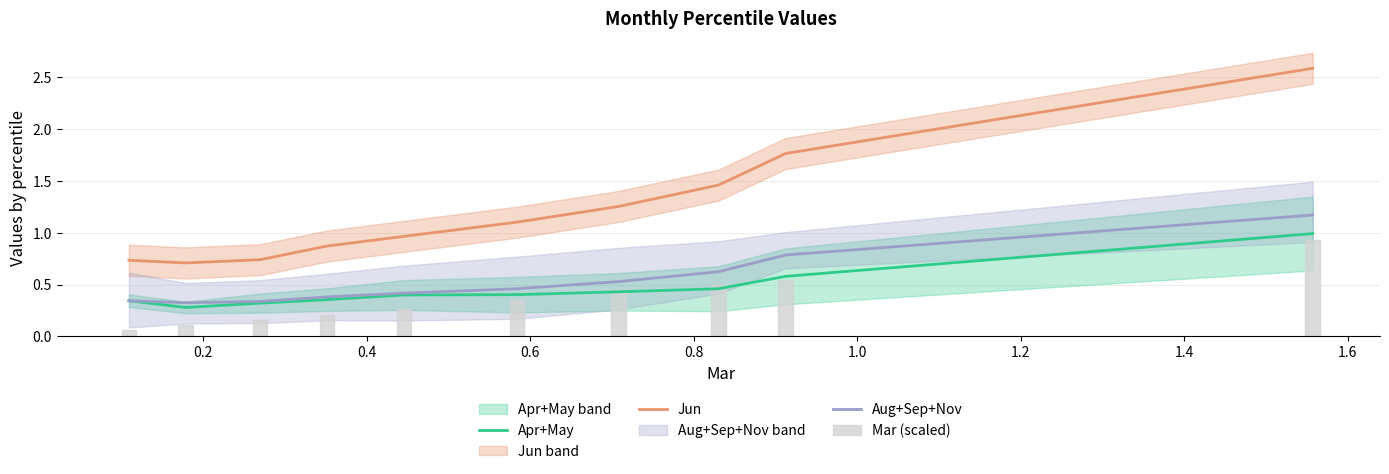

What is the value of the Jun bar at the 7th from the left?

1.3